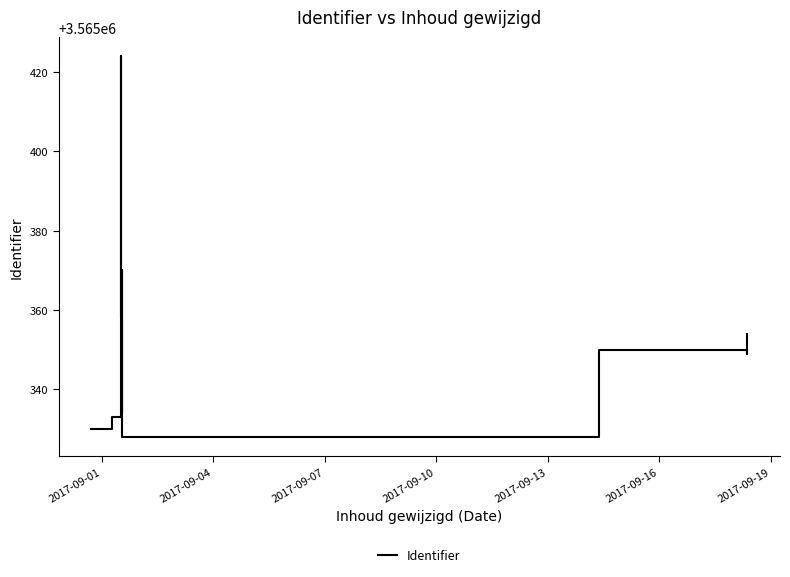

What is the ratio of the value at 2017-09-04 to the value at 2017-09-10?

1.0